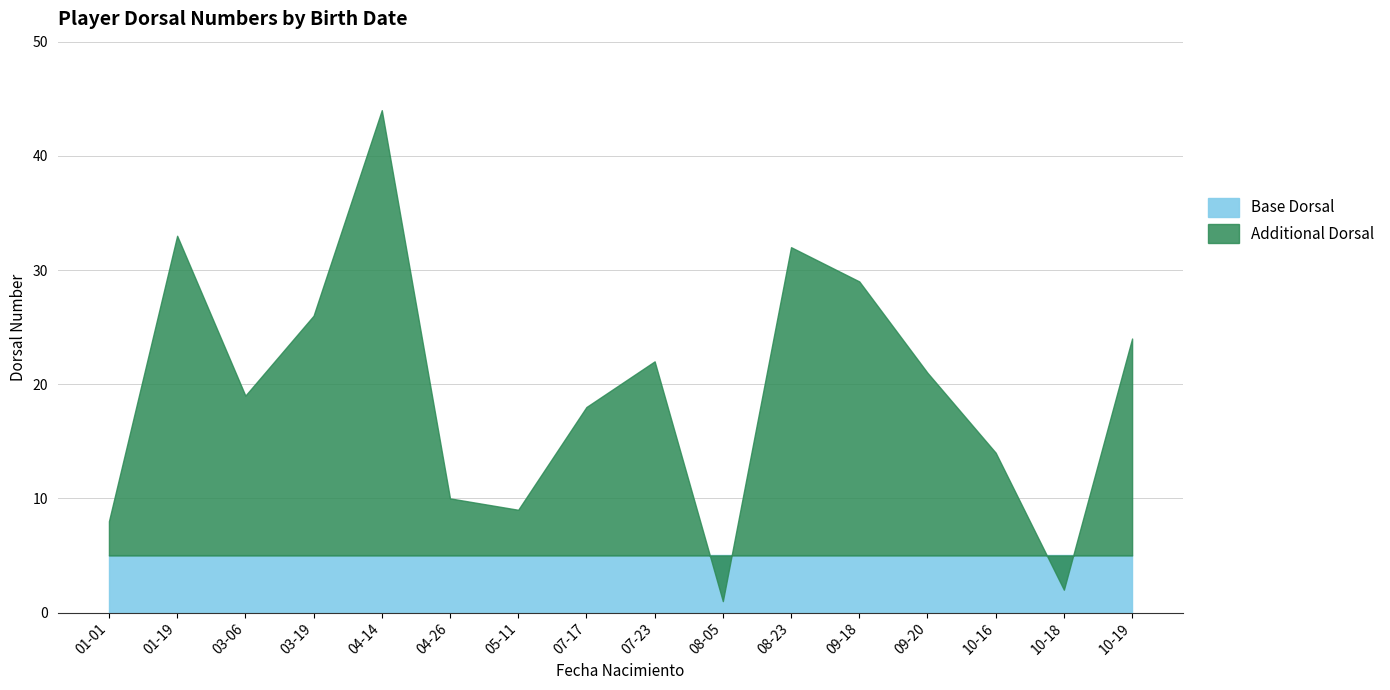

List the labels in order of value, smallest first.

2018-08-05, 2018-10-18, 2018-01-01, 2018-05-11, 2018-04-26, 2018-10-16, 2018-07-17, 2018-03-06, 2018-09-20, 2018-07-23, 2018-10-19, 2018-03-19, 2018-09-18, 2018-08-23, 2018-01-19, 2018-04-14